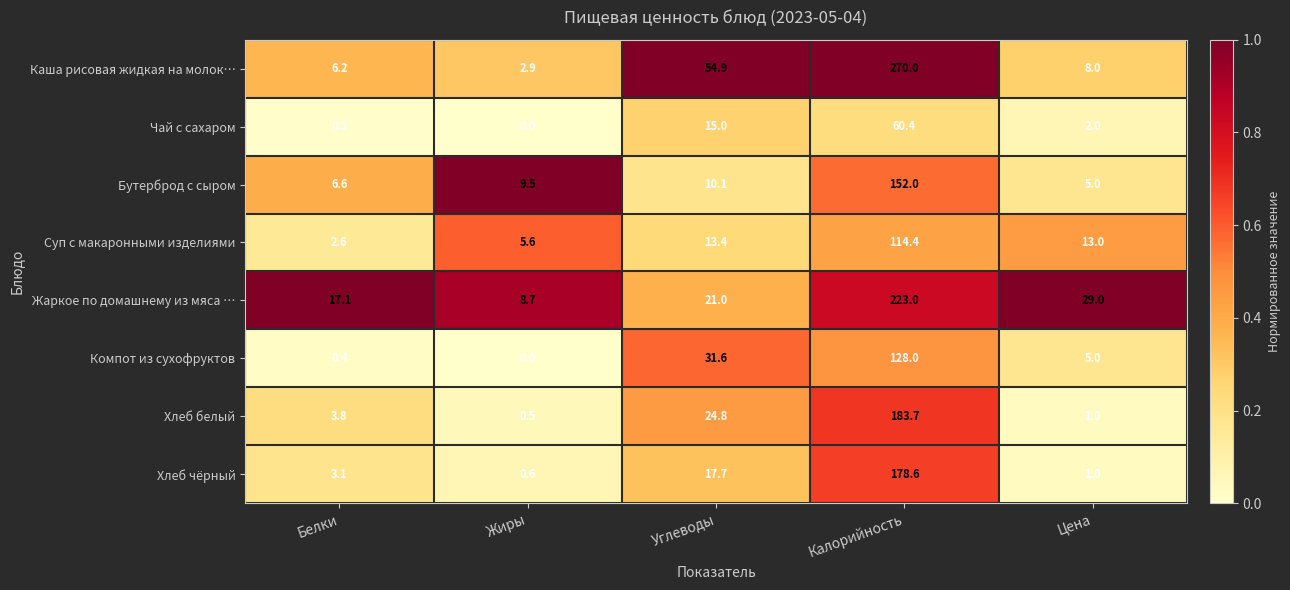

True or false: Жаркое по домашнему из мяса … has a value of 21.0 at Углеводы.

True